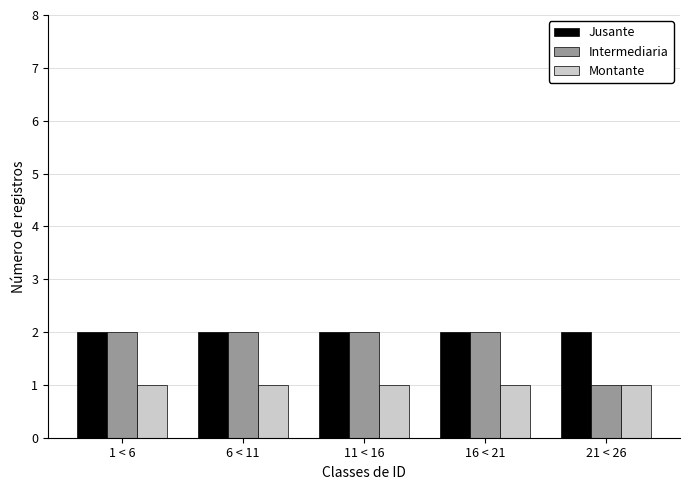

Reading left to right, what are all the values shown in this chart?

Jusante: 1 < 6=2	6 < 11=2	11 < 16=2	16 < 21=2	21 < 26=2
Intermediaria: 1 < 6=2	6 < 11=2	11 < 16=2	16 < 21=2	21 < 26=1
Montante: 1 < 6=1	6 < 11=1	11 < 16=1	16 < 21=1	21 < 26=1